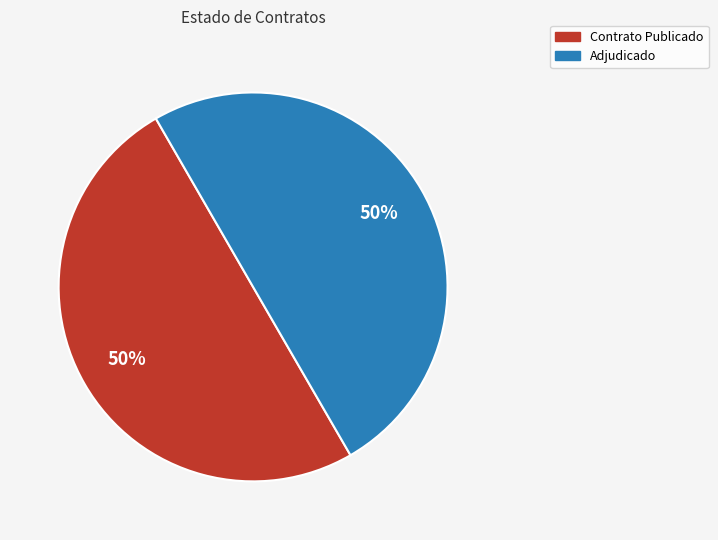

To the nearest percent, what is the average slice percentage?

50%